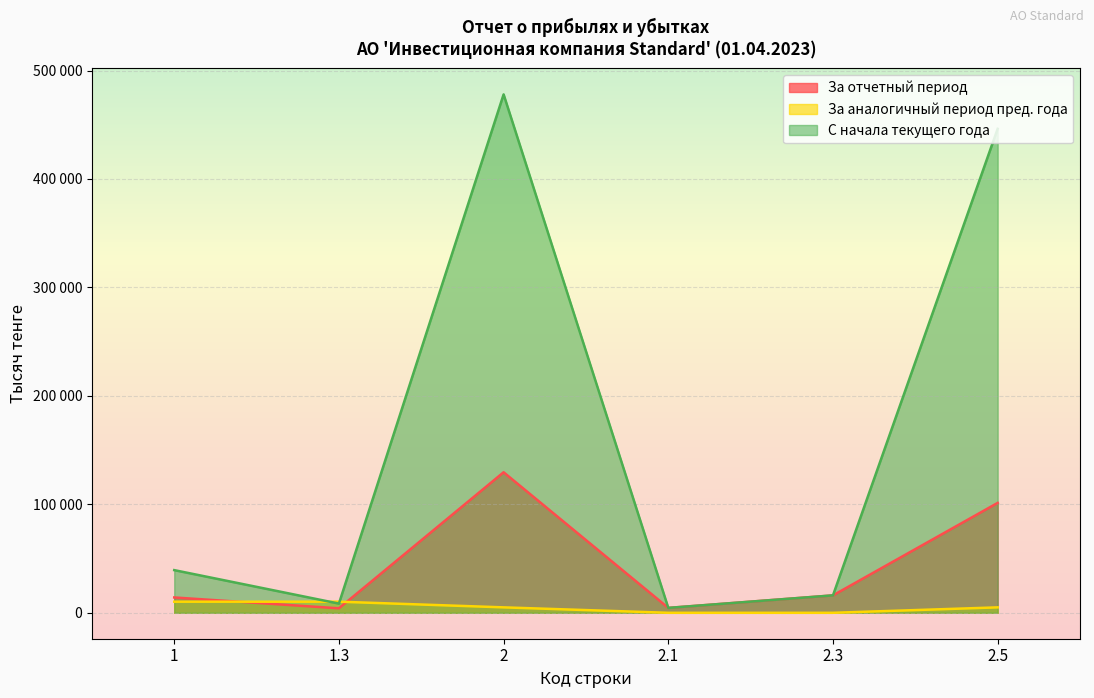

List the series in order of their peak value, highest first.

С начала текущего года, За отчетный период, За аналогичный период пред. года